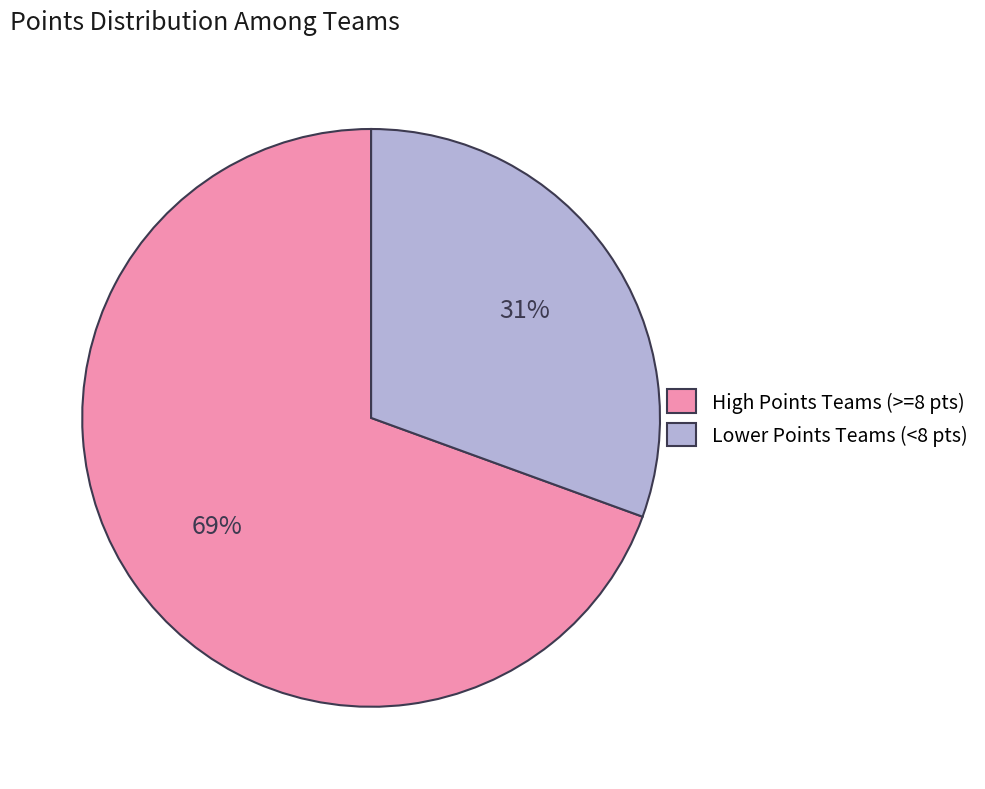

What is the largest slice in the pie chart?

High Points Teams (>=8 pts)